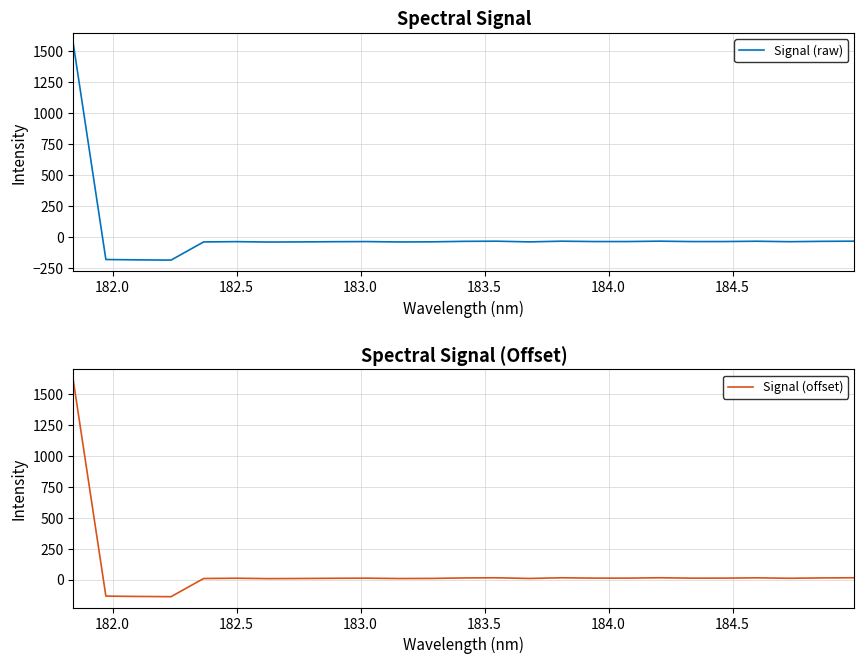

List the series in order of their overall mean, highest first.

Signal (offset), Signal (raw)